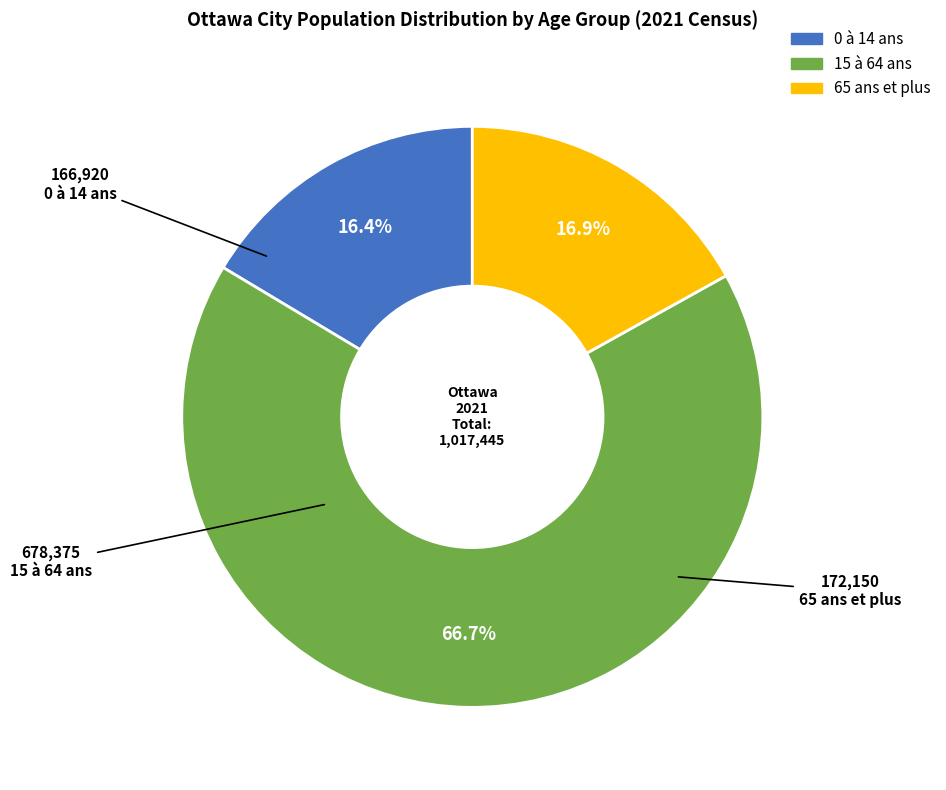

What is the smallest slice in the pie chart?

0 à 14 ans